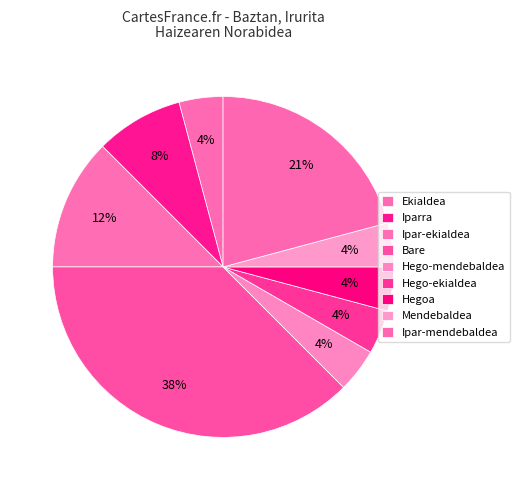

To the nearest percent, what portion does Hego-ekialdea represent?

4%